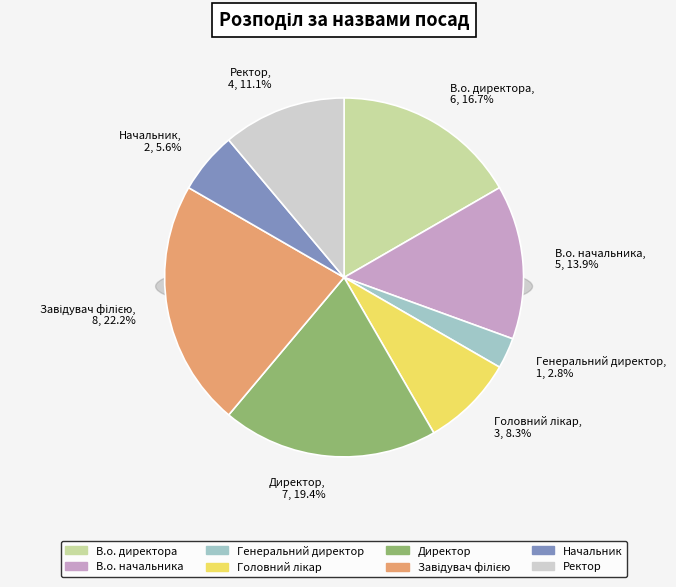

Combined, do В.о. начальника and Директор account for over 50%?

No